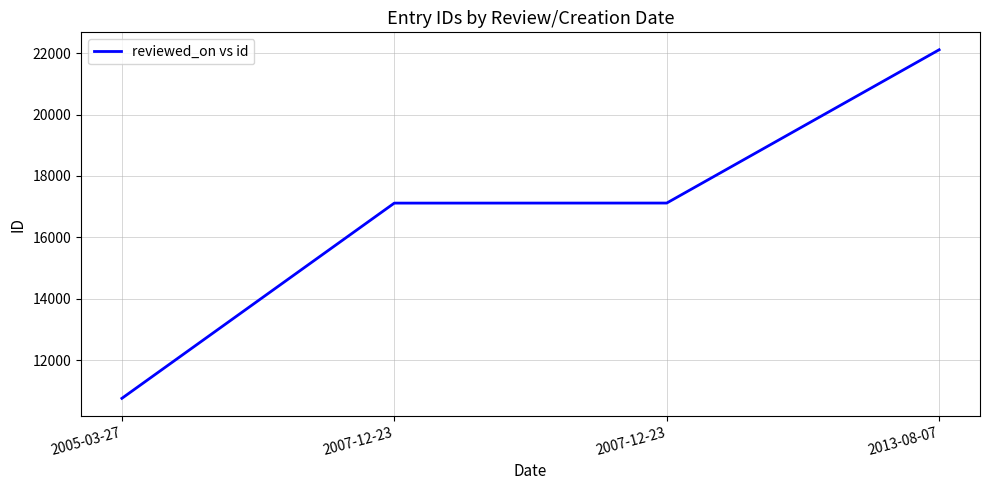

What is the change in value from 2005-03-27 to 2007-12-23?

+6355